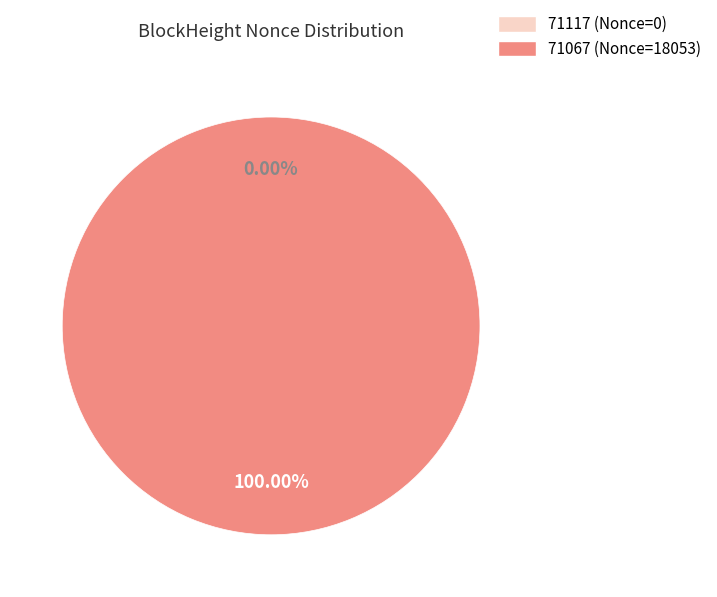

What is the majority slice?

71067